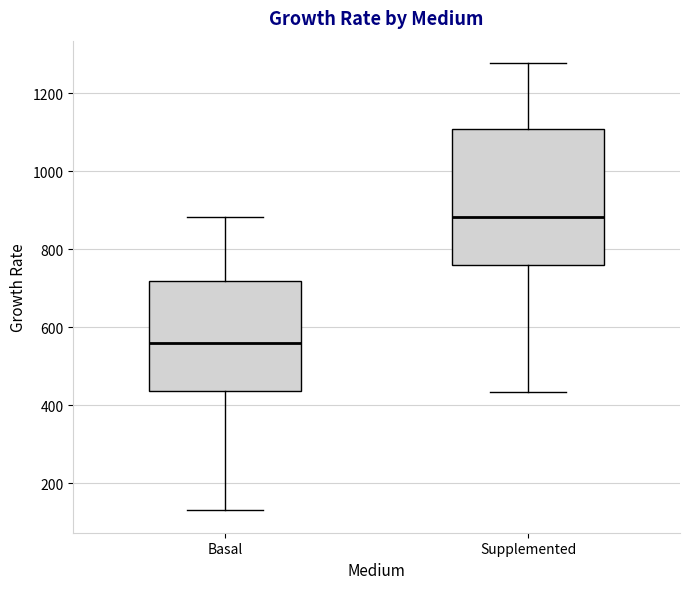

Which box is the tallest, from its lower edge to its upper edge?

Supplemented